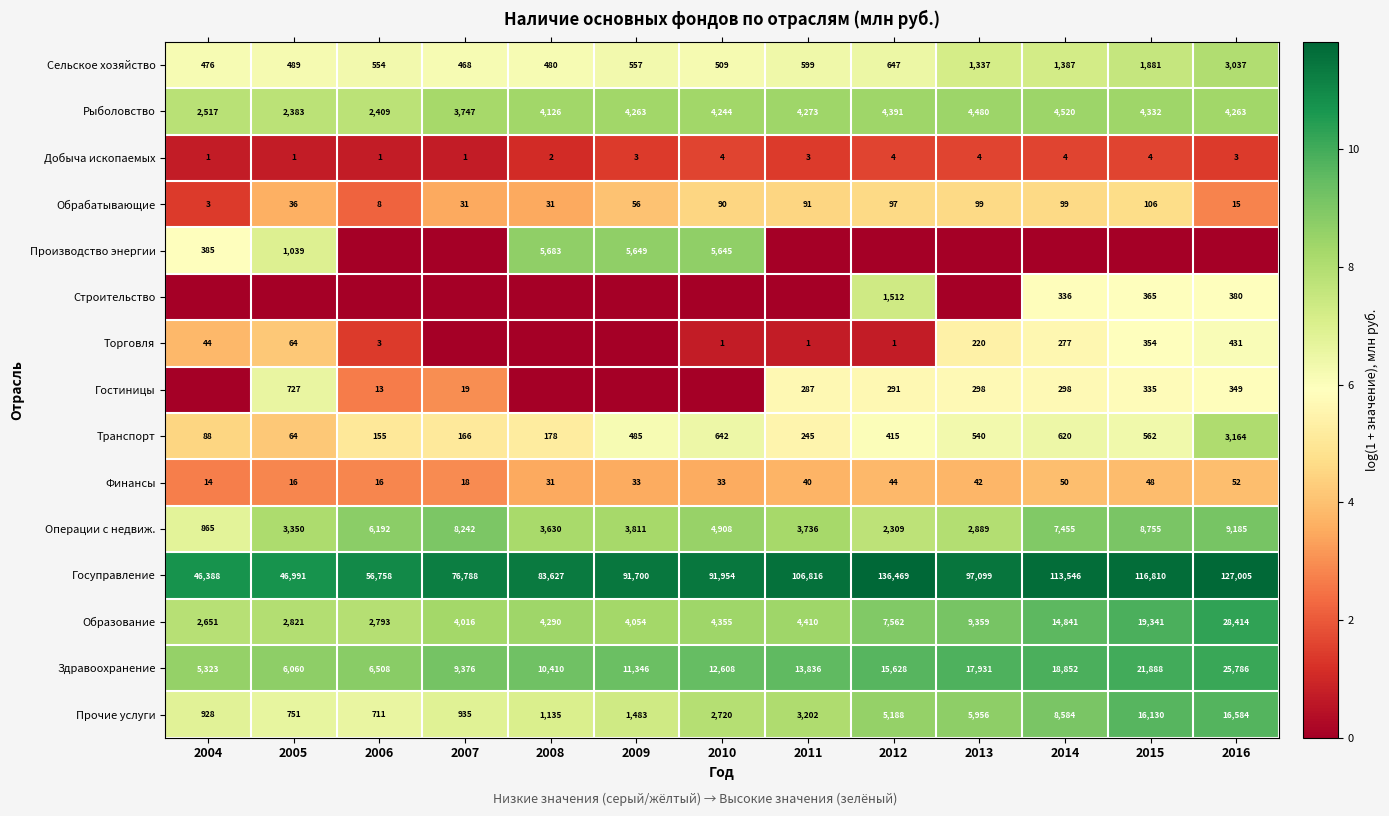

Which category has the lowest value across all series?

2006